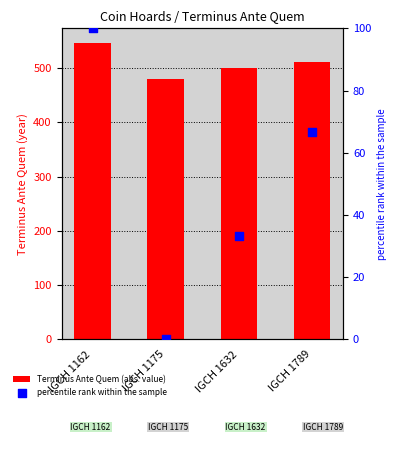

Which series has the widest spread of Y values?

percentile rank within the sample